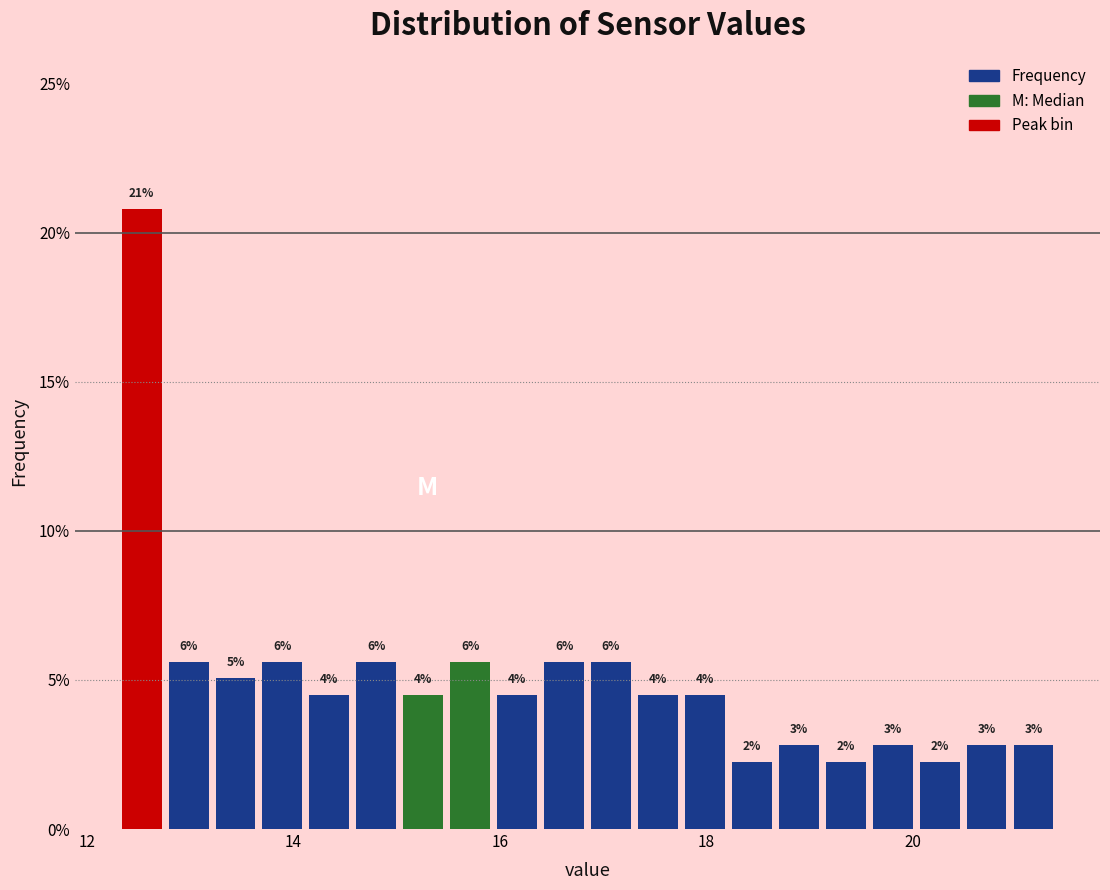

Read against the x-axis, roughly where is the centre of the tallest bar?

12.6